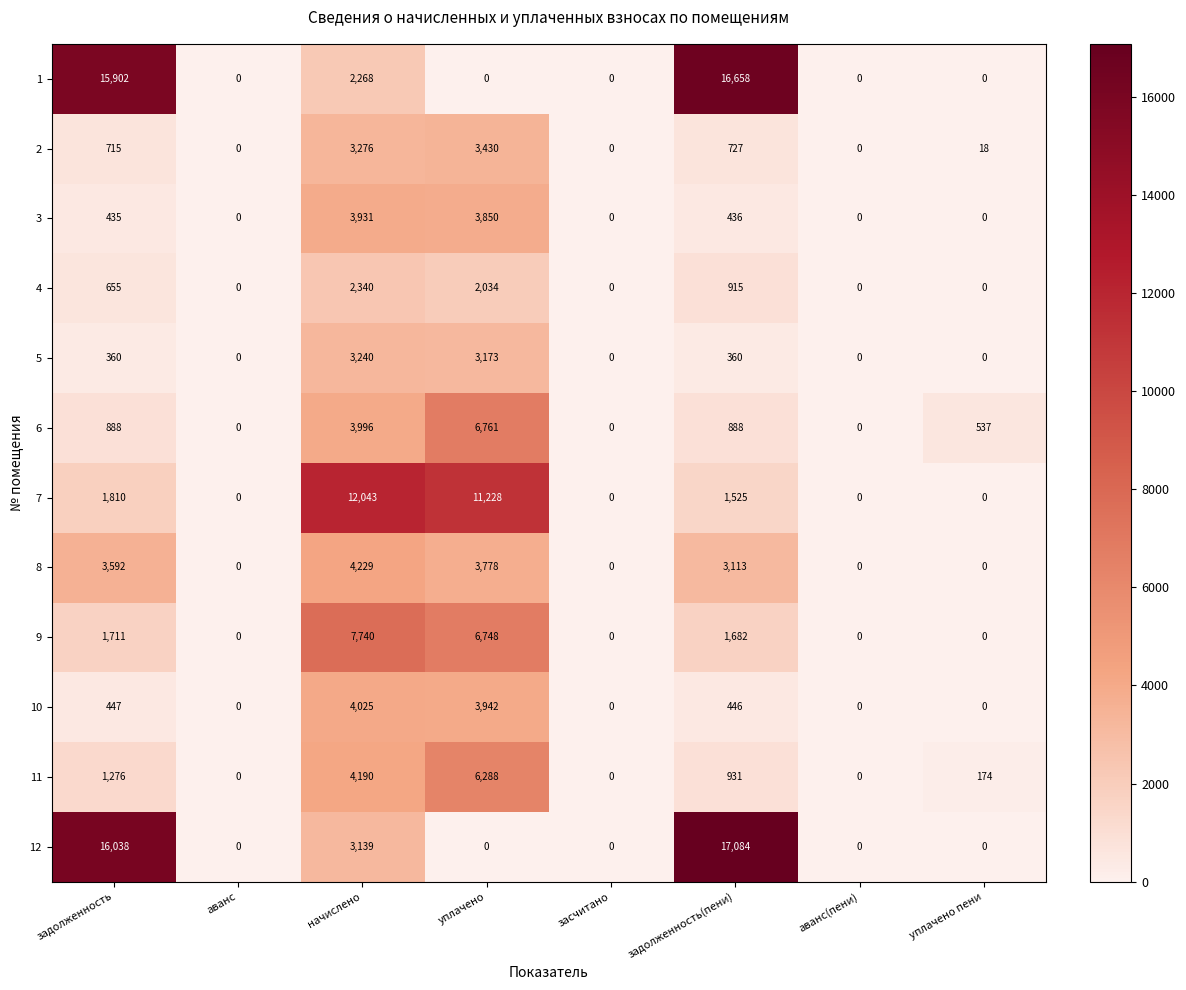

Where is 11 nearest to the value 3144?

начислено